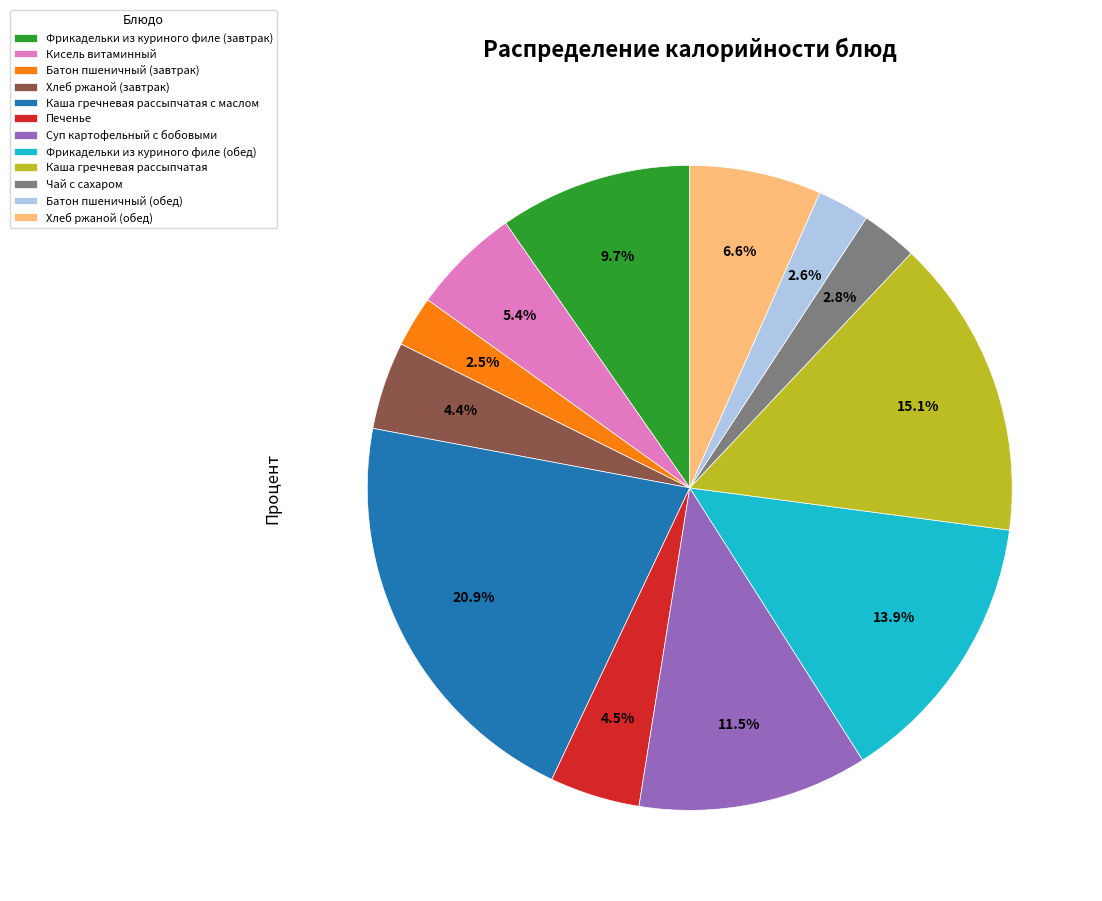

What portion of the pie excludes Фрикадельки из куриного филе (завтрак)?

90.3%